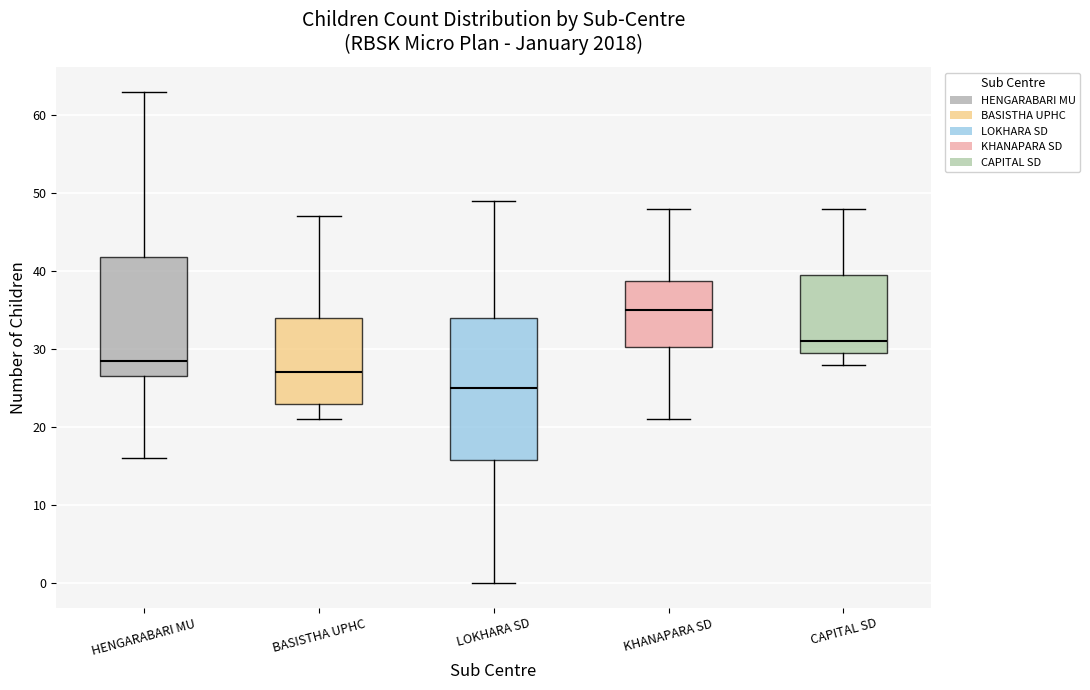

Reading left to right, transcribe this box plot: for each box, give where its median line is, the range the box spans, and where its two whiskers end, as read against the y-axis. The values are not printed on the chart, so give them approximately, as read against the axis.

HENGARABARI MU: median 29, box 27 to 42, whiskers 16 to 63
BASISTHA UPHC: median 27, box 23 to 34, whiskers 21 to 47
LOKHARA SD: median 25, box 16 to 34, whiskers 0 to 49
KHANAPARA SD: median 35, box 30 to 39, whiskers 21 to 48
CAPITAL SD: median 31, box 30 to 40, whiskers 28 to 48